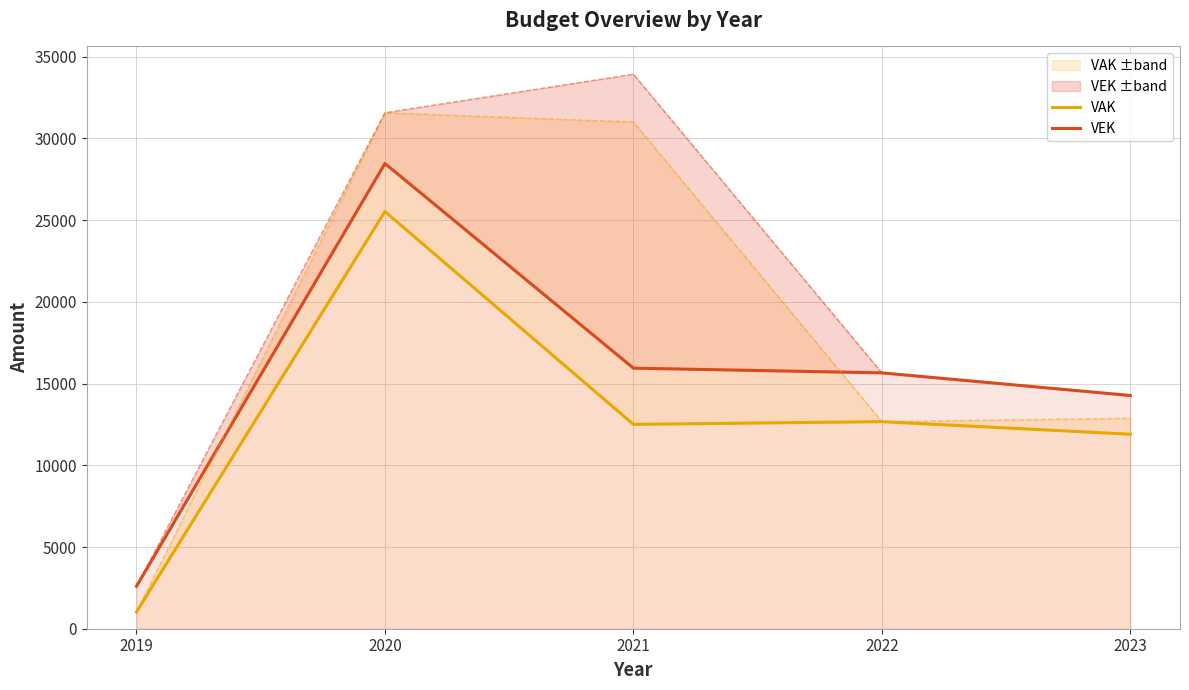

At which label does VAK first exceed 12504?

2020